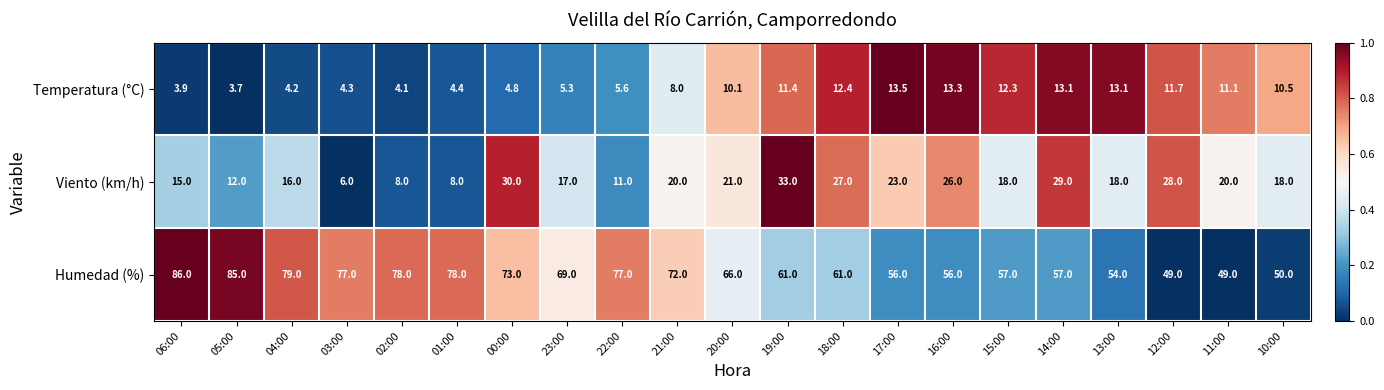

What is the difference between the highest and lowest values at 00:00?

68.2